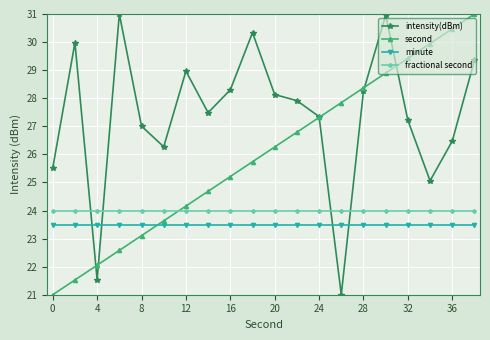

What is the average value of the second series?

26.0